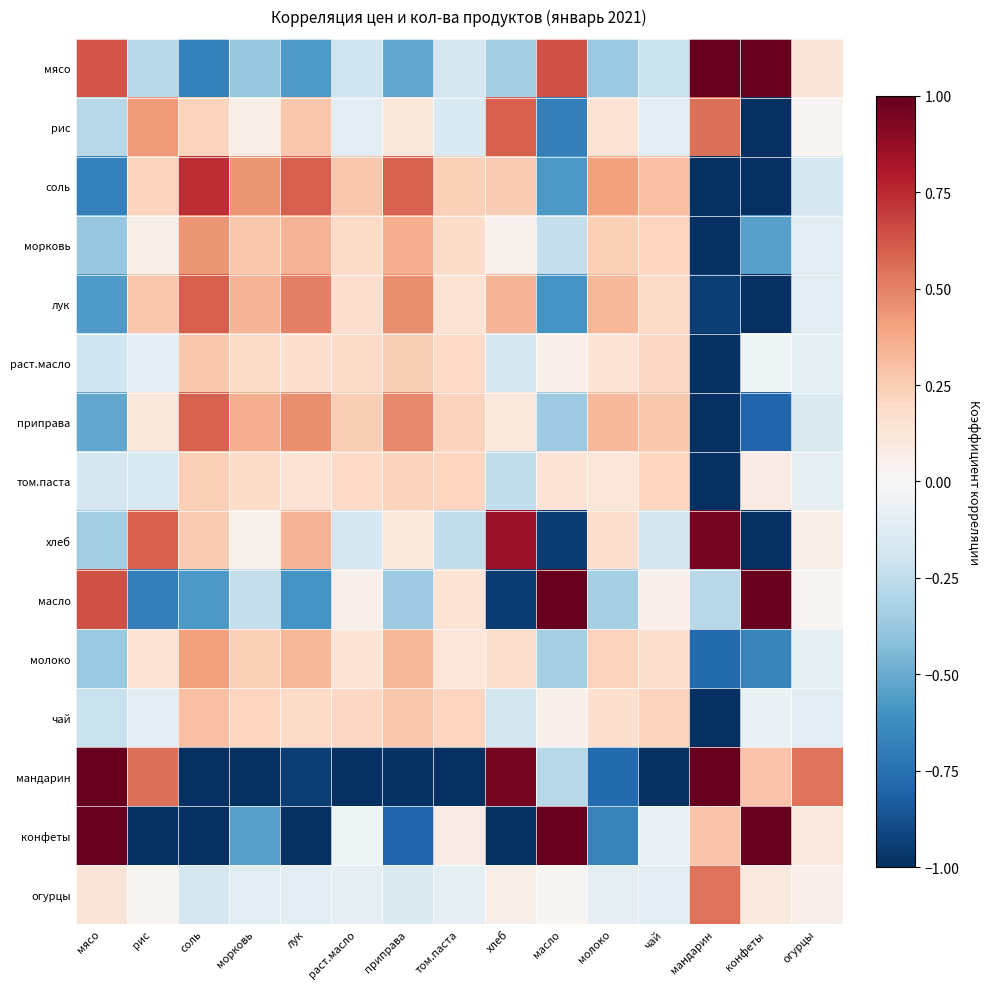

What is the difference between the highest and lowest values at мясо?

1.7